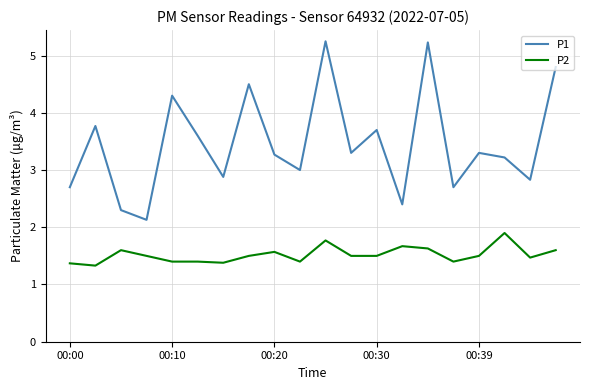

List the series in order of their overall mean, lowest first.

P2, P1